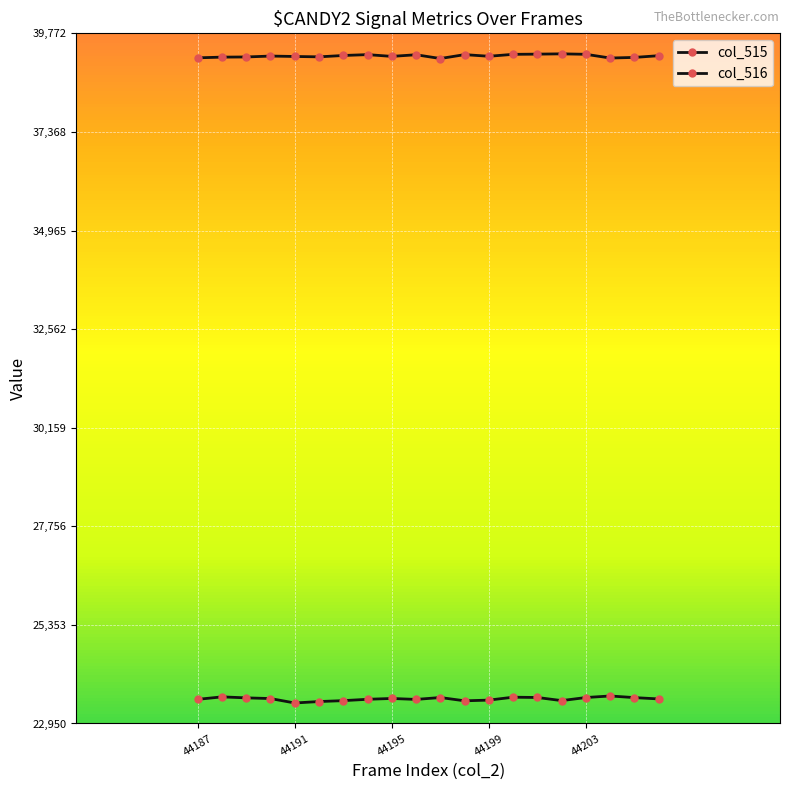

How many lines are shown in the chart?

2